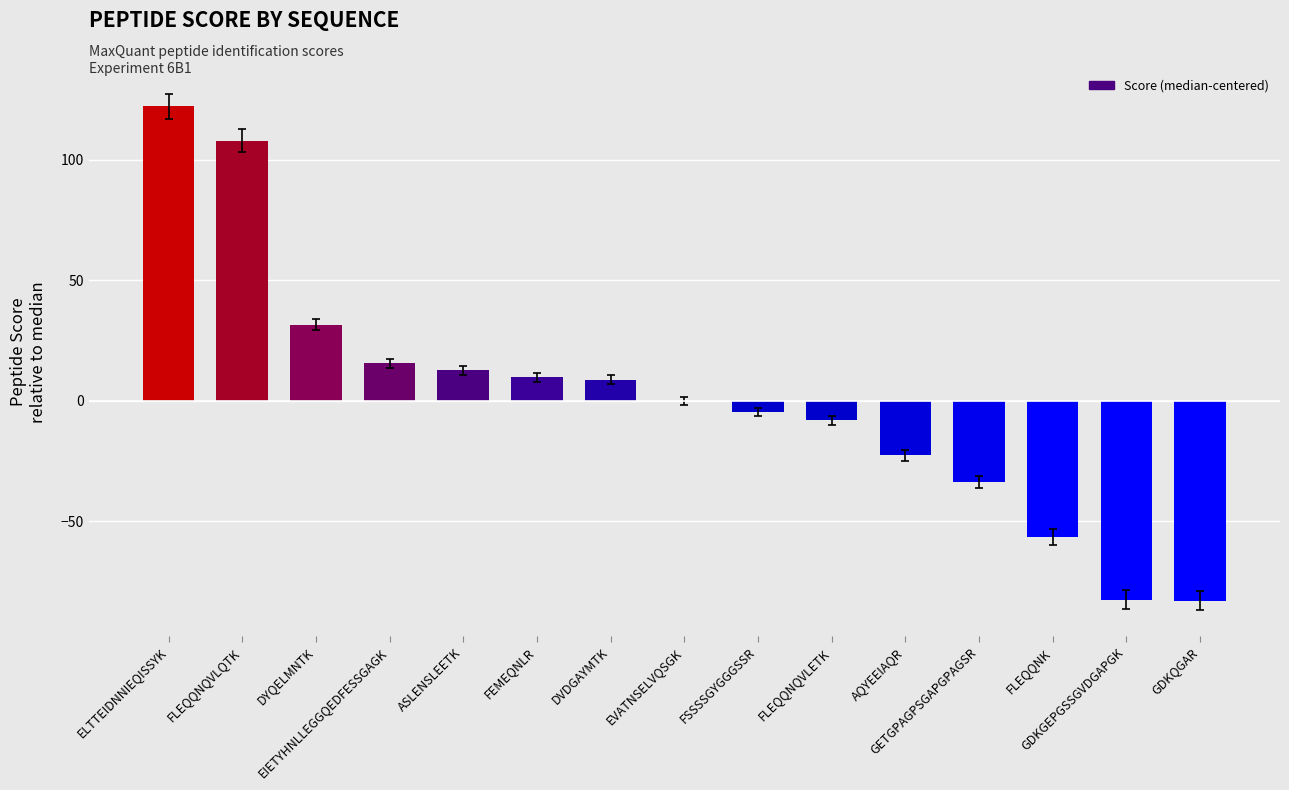

Is it true that the value at FSSSSGYGGGSSR is -4.7?

True